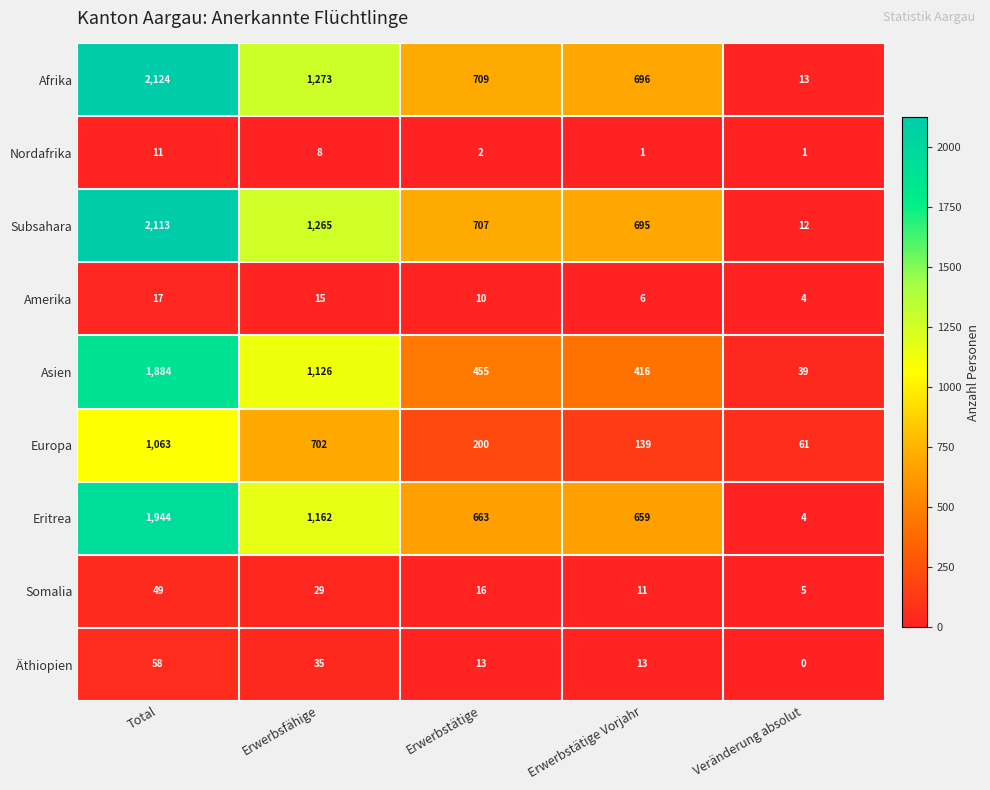

List the series in order of their peak value, highest first.

Afrika, Subsahara, Eritrea, Asien, Europa, Äthiopien, Somalia, Amerika, Nordafrika